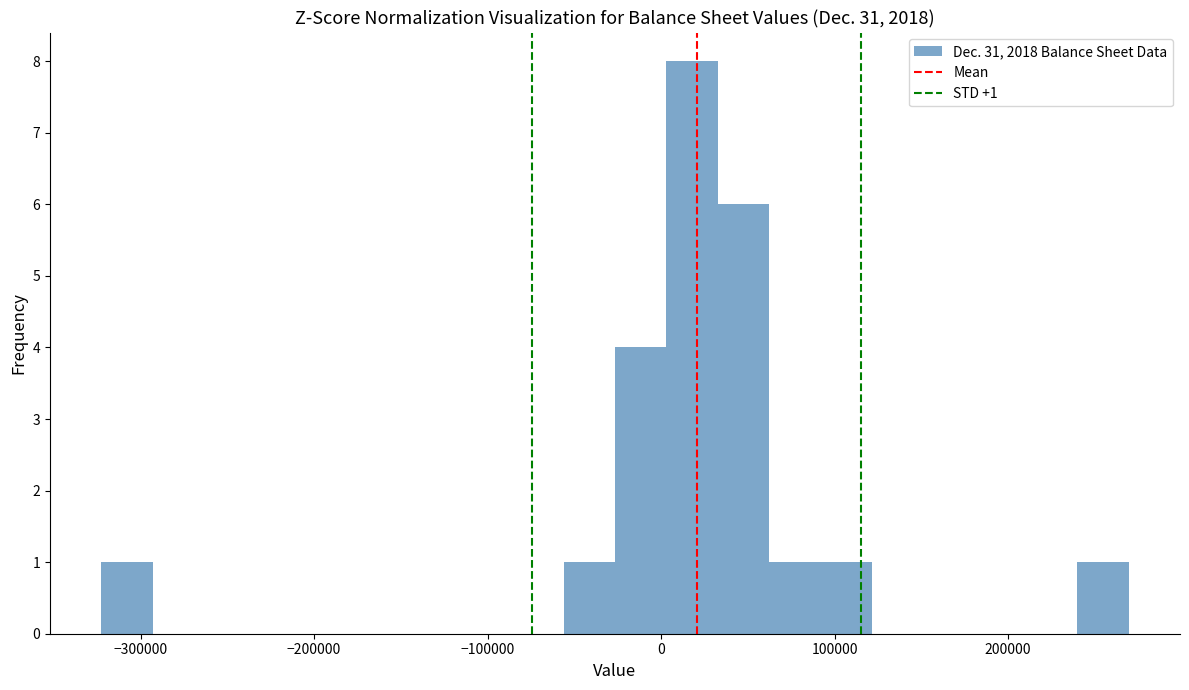

Around what value on the x-axis is the tallest bar? Give the approximate position of its centre, as read against the axis.

20000